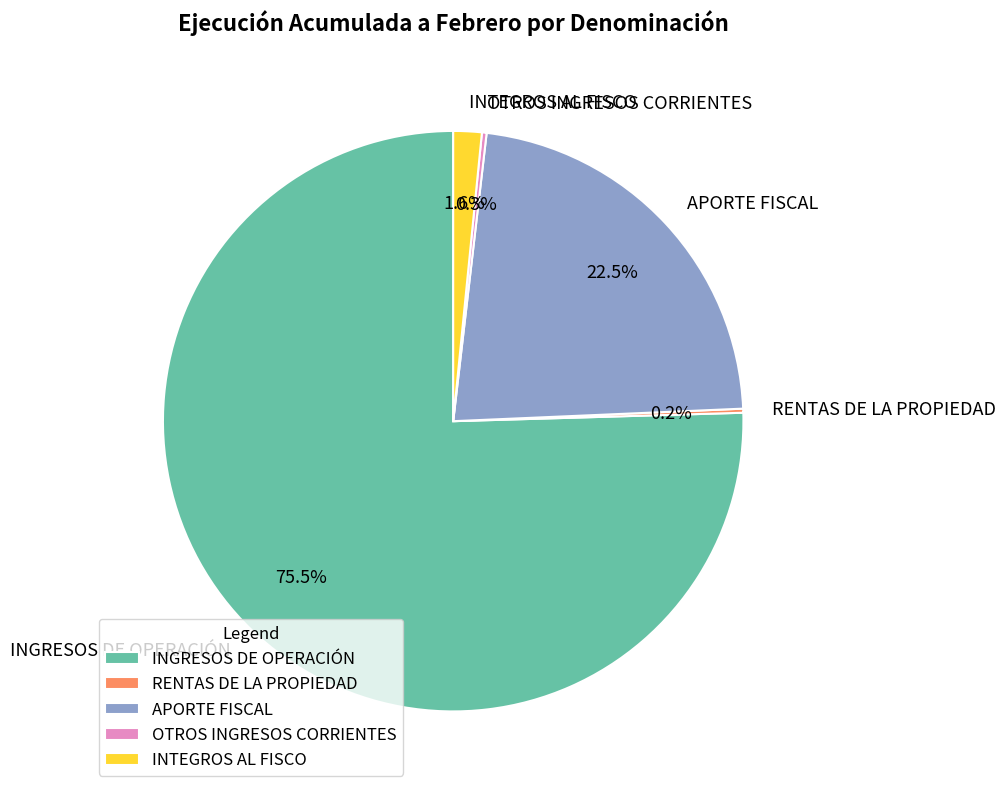

What percentage do INTEGROS AL FISCO and APORTE FISCAL together represent?

24.1%